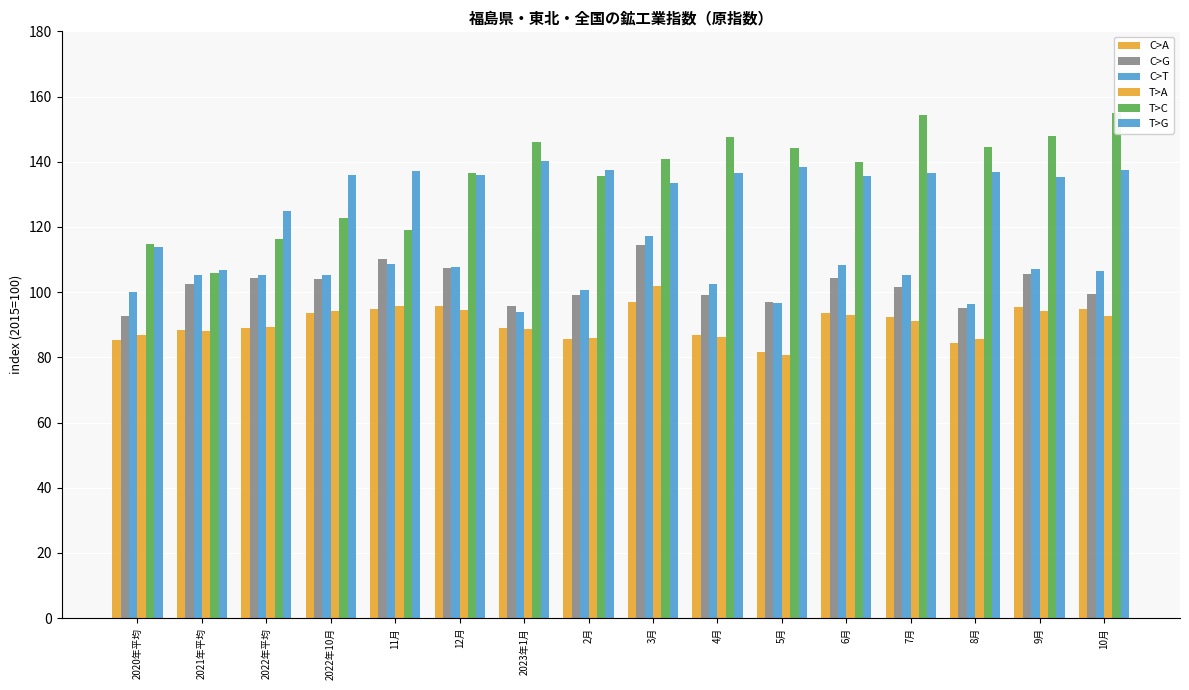

What is the average value of the 東北在庫 series?

132.6